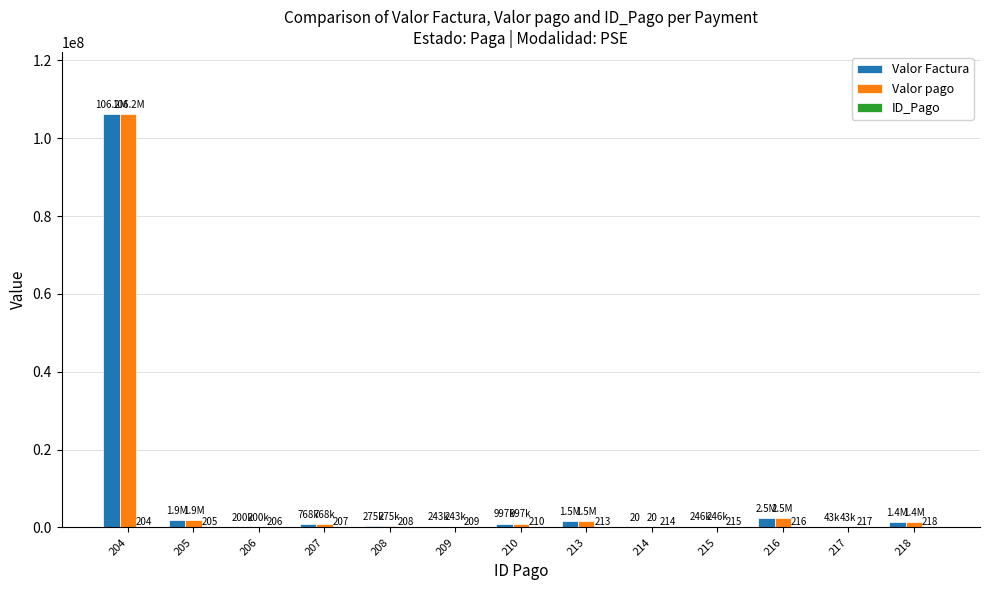

Where does the Valor Factura series first go above 768000?

204